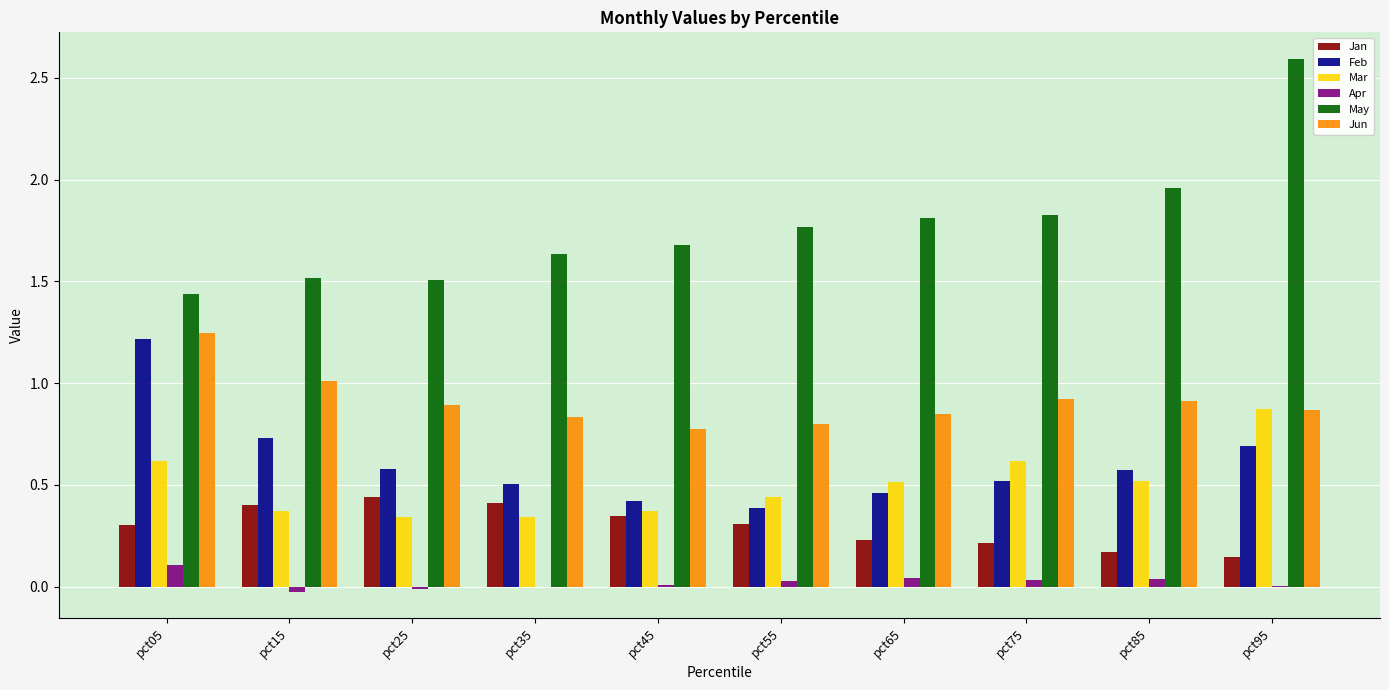

How many groups of bars are there?

10